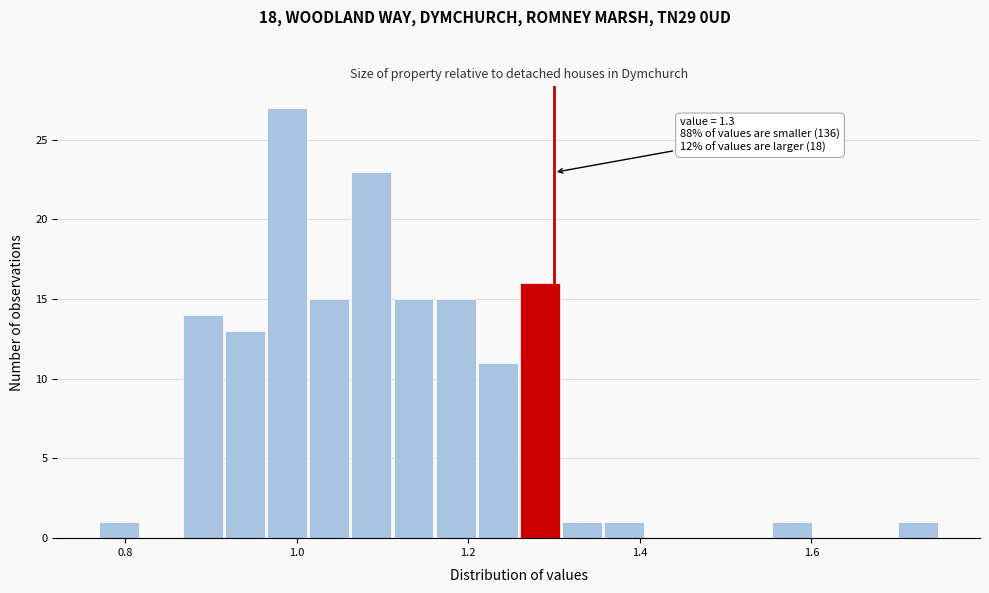

Read against the x-axis, roughly where is the centre of the tallest bar?

0.98